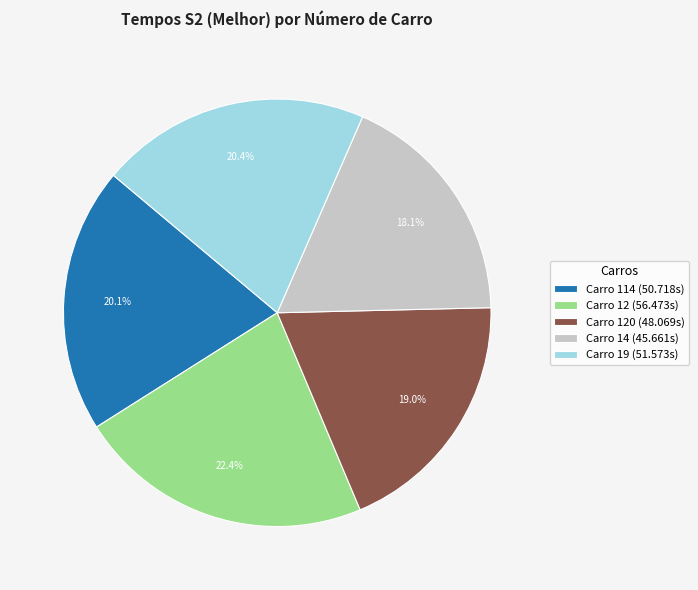

What is the ratio of the value at Carro 114 (50.718s) to the value at Carro 19 (51.573s)?

1.0